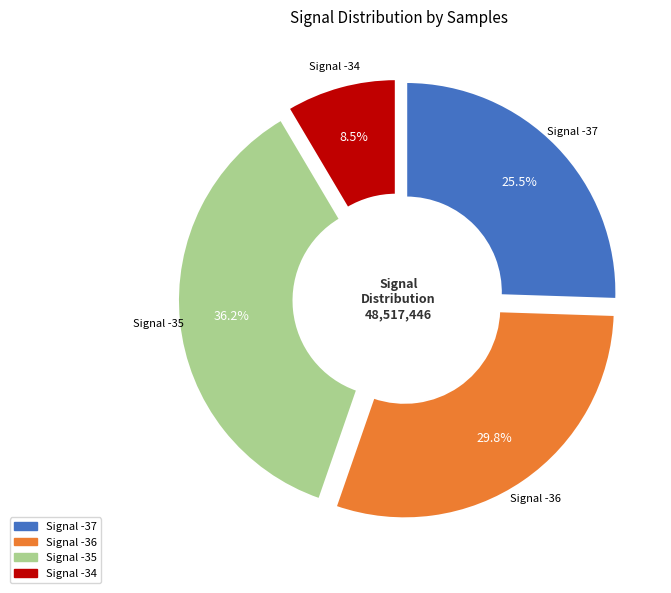

Count the number of slices in the pie.

4